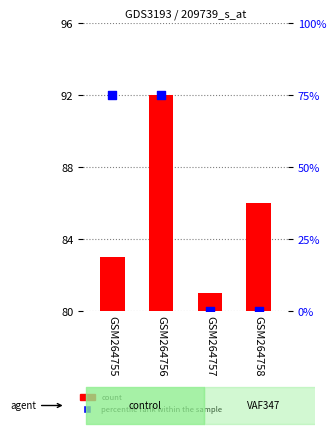

Which series contains the highest Y value?

count